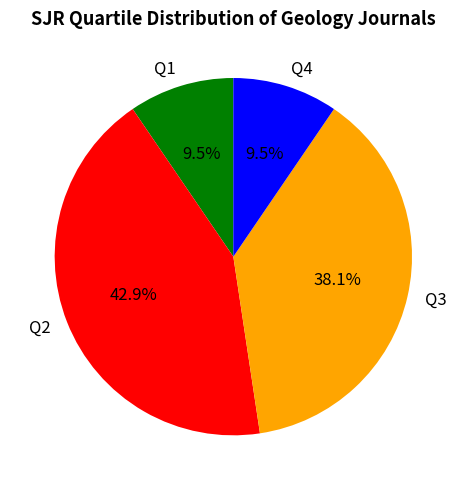

Which has a higher value, Q3 or Q4?

Q3